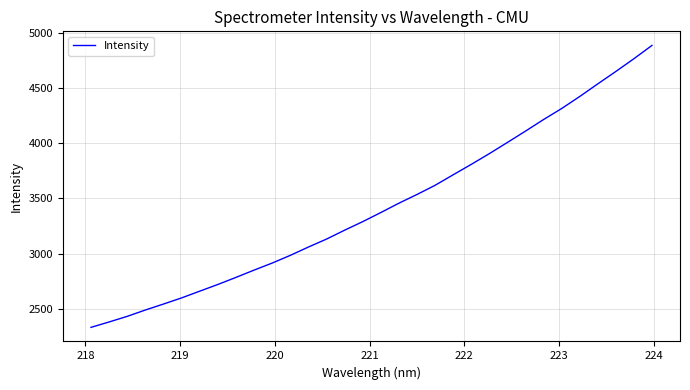

What is the greatest value displayed?

4883.9